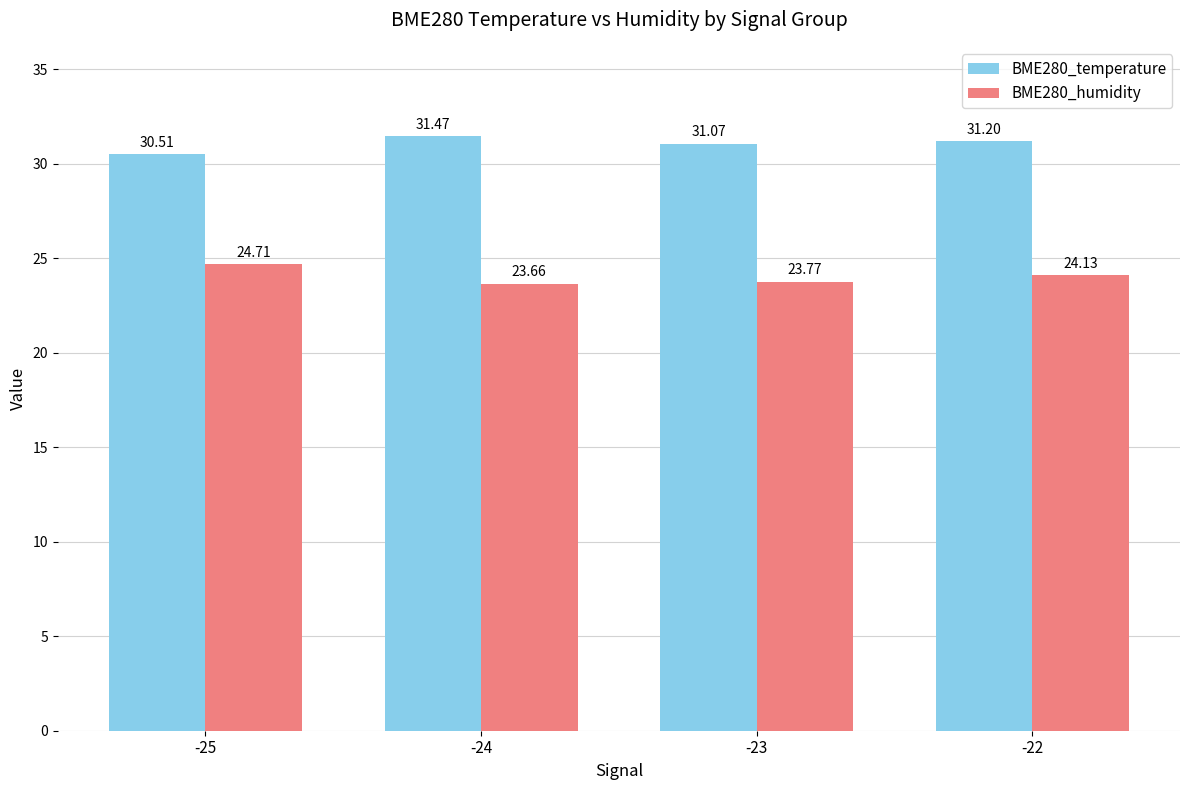

Between -25 and -22, which series saw the biggest shift?

BME280_temperature